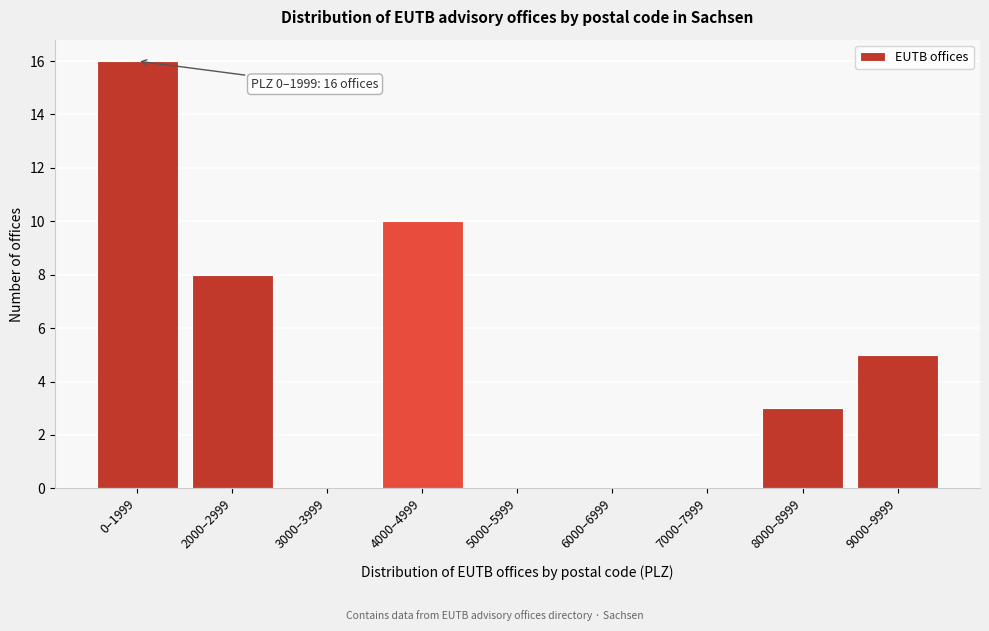

Reading left to right, transcribe all the data shown in this chart.

0–1999=16	2000–2999=8	3000–3999=0	4000–4999=10	5000–5999=0	6000–6999=0	7000–7999=0	8000–8999=3	9000–9999=5